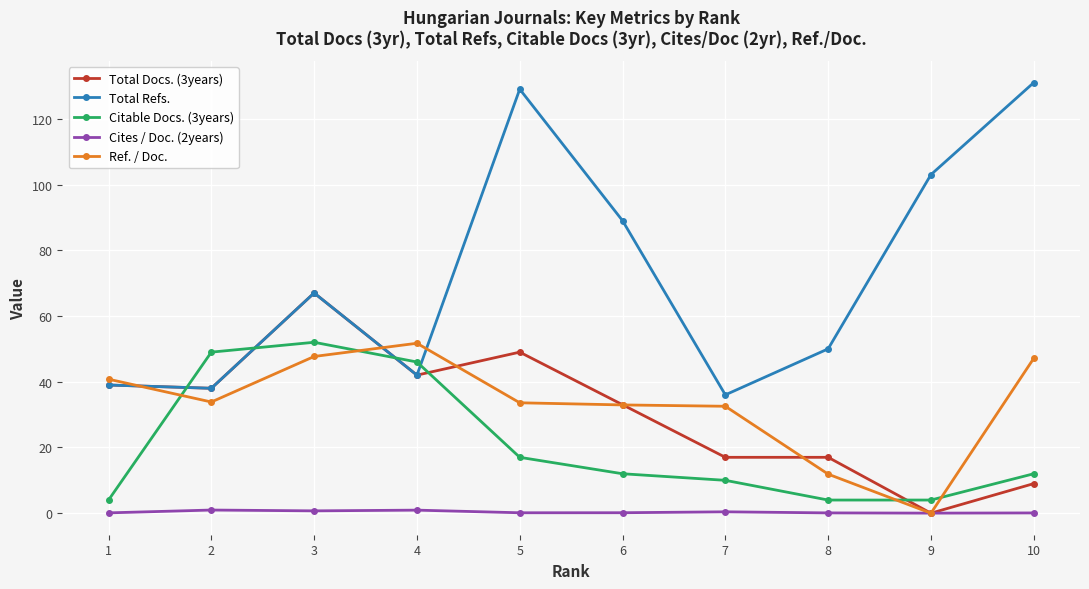

Rank the series at 1 from lowest to highest value.

Cites / Doc. (2years), Citable Docs. (3years), Total Docs. (3years), Total Refs., Ref. / Doc.